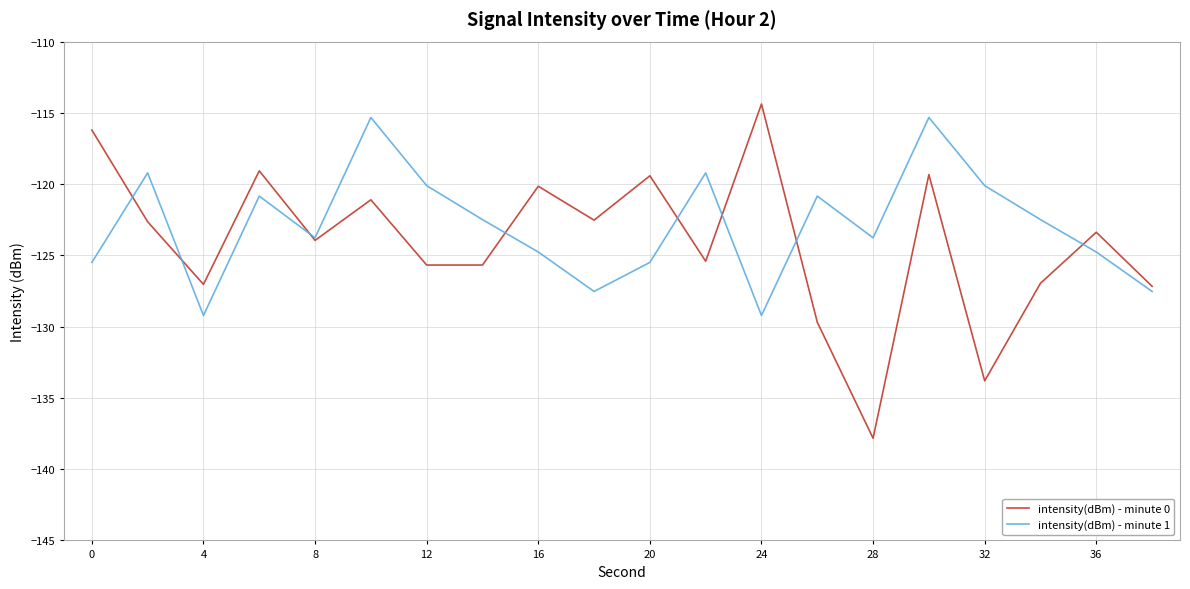

Which series has the largest range (max minus min)?

intensity(dBm) - minute 0